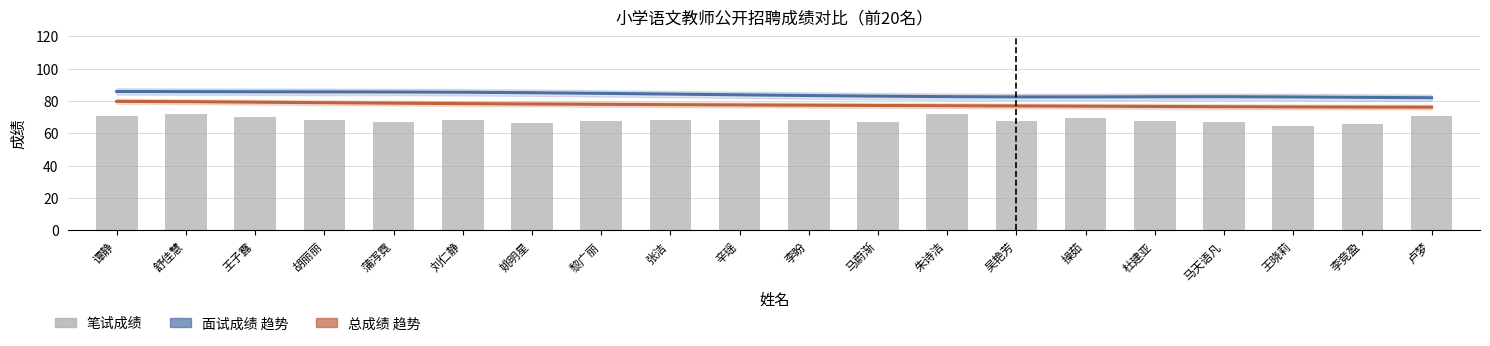

How many data points does each series have?

20